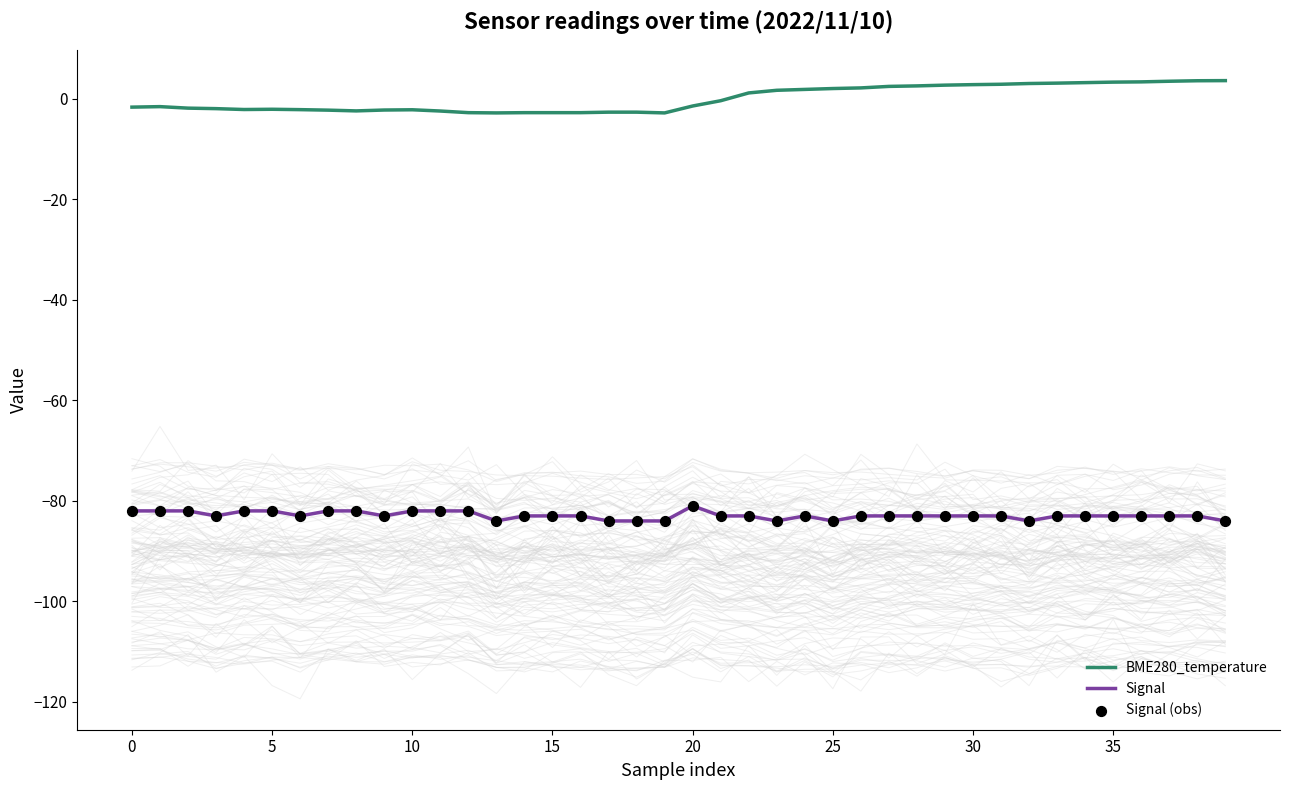

Which series contains the lowest Y value?

Signal